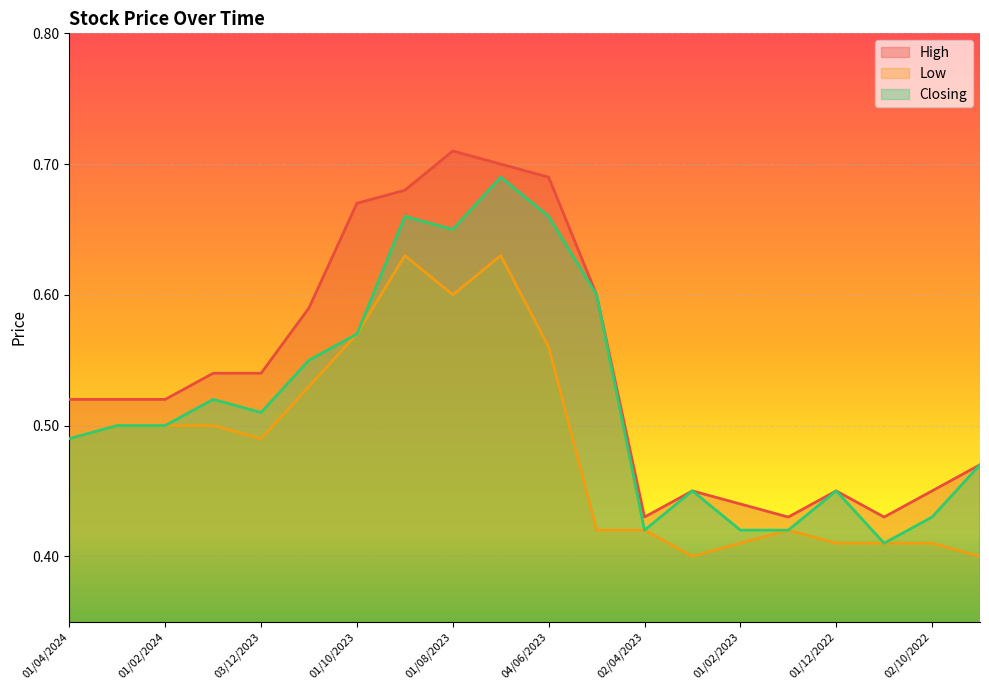

True or false: High has more than 0 points higher than both neighbors.

True